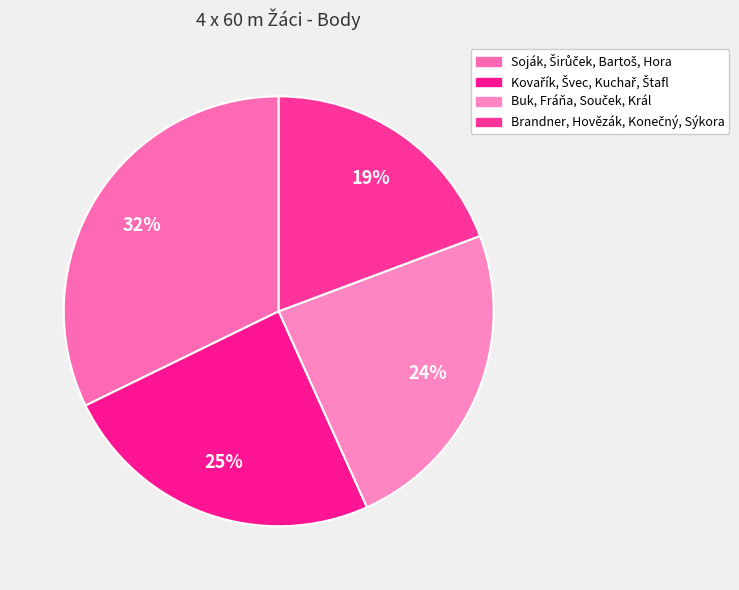

To the nearest percent, what is the average slice percentage?

25%